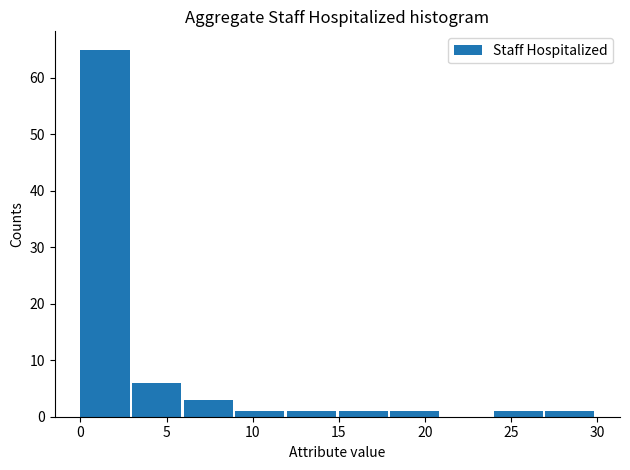

Reading left to right, list every bar in this chart as the range it spans on the x-axis followed by its height. The values are not printed on the chart, so give them approximately, as read against the axis.

0 to 3: 65
3 to 6: 6
6 to 9: 3
9 to 12: 1
12 to 15: 1
15 to 18: 1
18 to 21: 1
21 to 24: 0
24 to 27: 1
27 to 30: 1